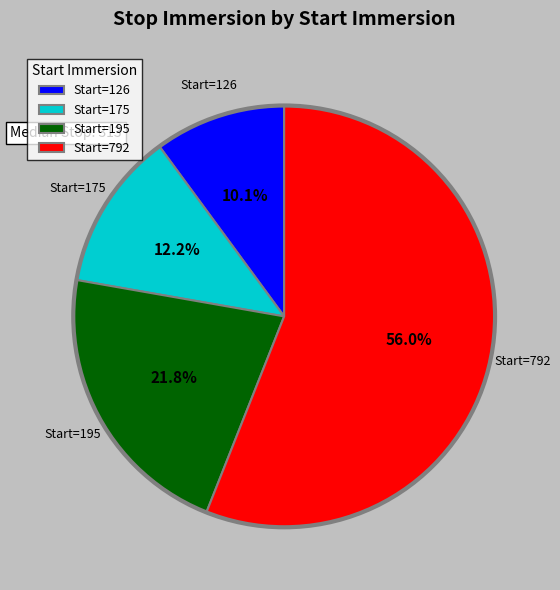

Does Start=792 account for over 50% of the chart?

Yes